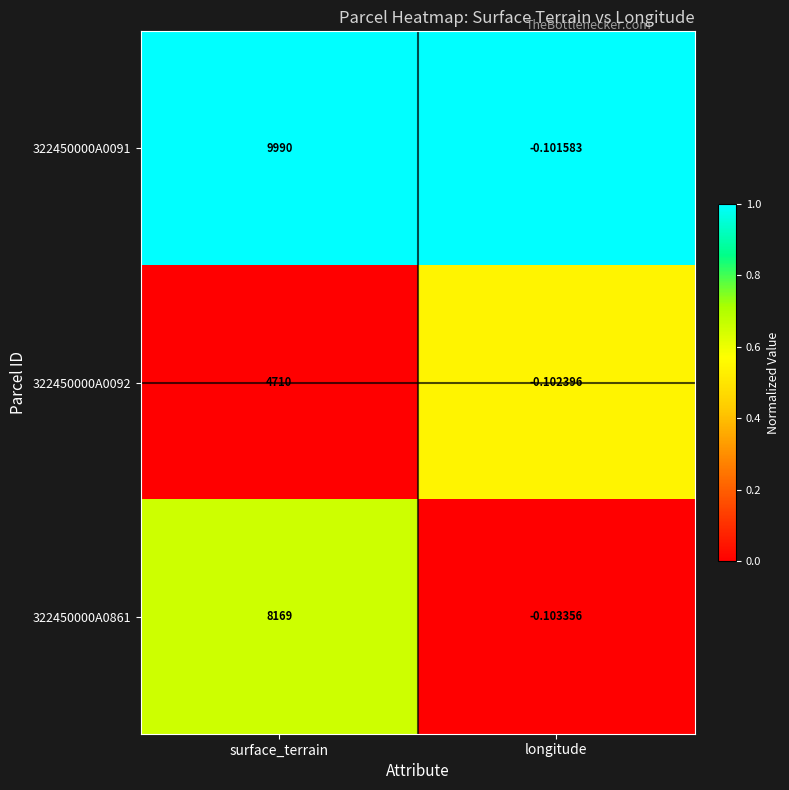

Which category has the lowest value in the 322450000A0861 series?

longitude